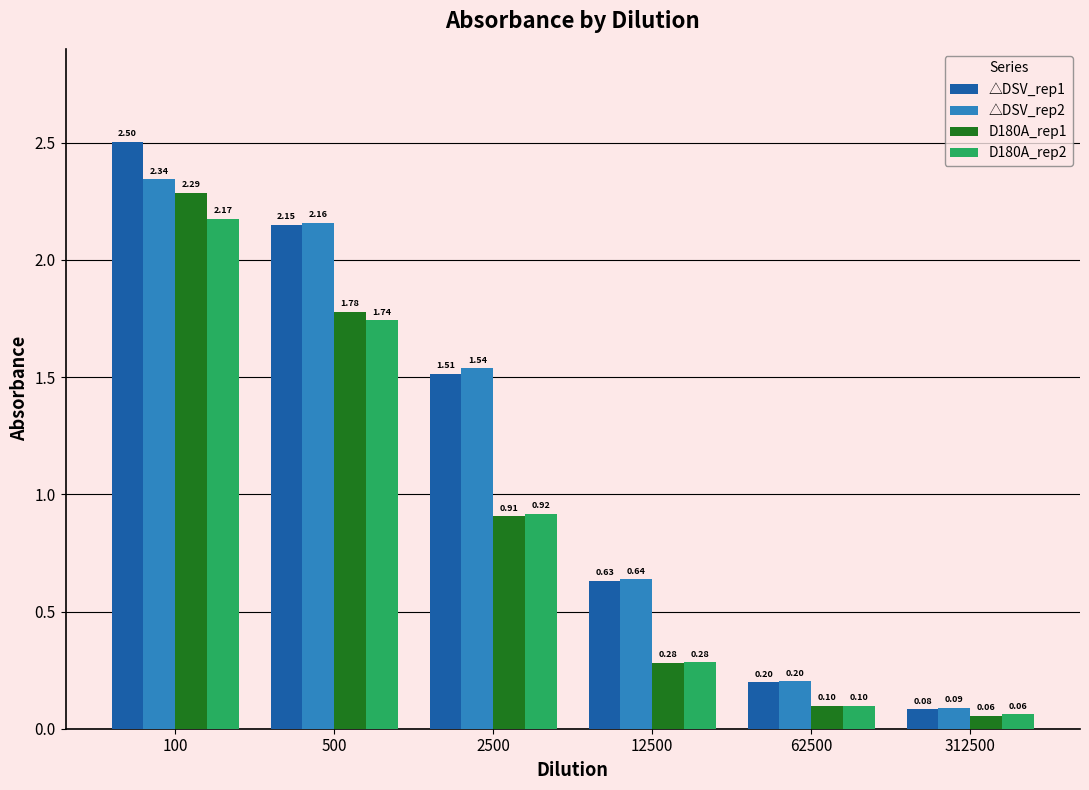

Rank the series at 2500 from lowest to highest value.

D180A_rep1, D180A_rep2, △DSV_rep1, △DSV_rep2